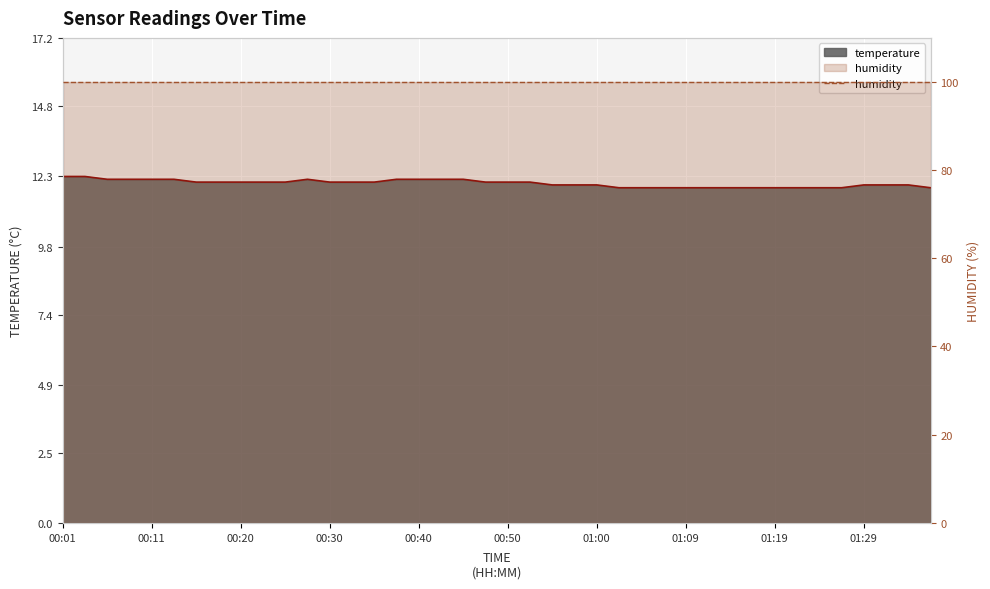

The chart shows a value of 11.9 at 01:12. True or false?

True